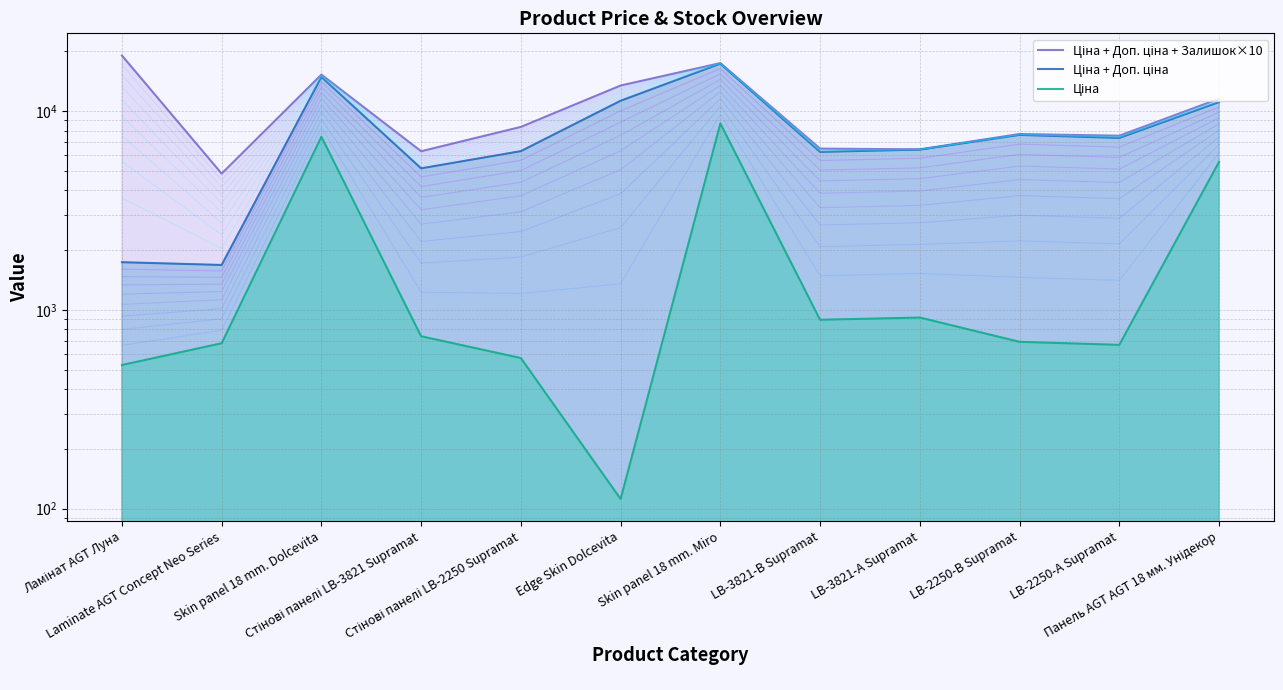

Does the chart display data point markers on the line(s)?

No